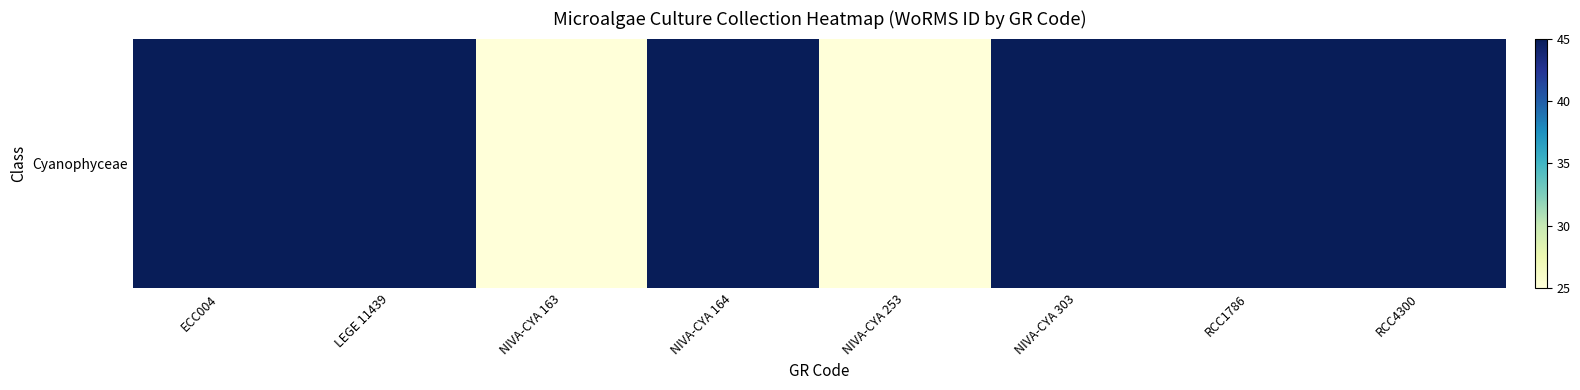

List the labels in order of value, largest first.

ECC004, LEGE 11439, NIVA-CYA 164, NIVA-CYA 303, RCC1786, RCC4300, NIVA-CYA 163, NIVA-CYA 253